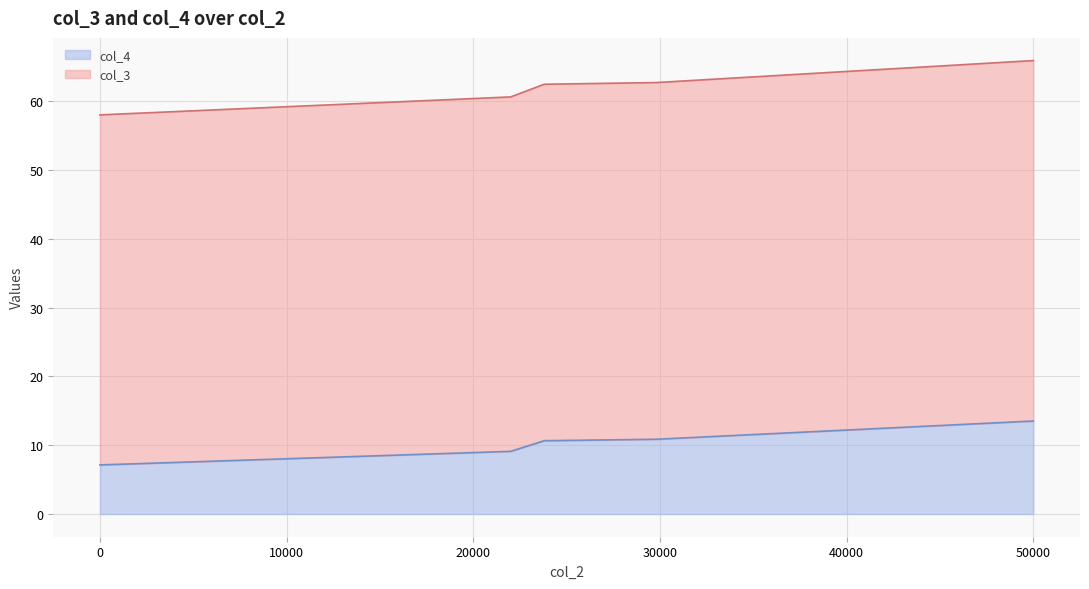

Where does the col_3 series first go above 62?

23800